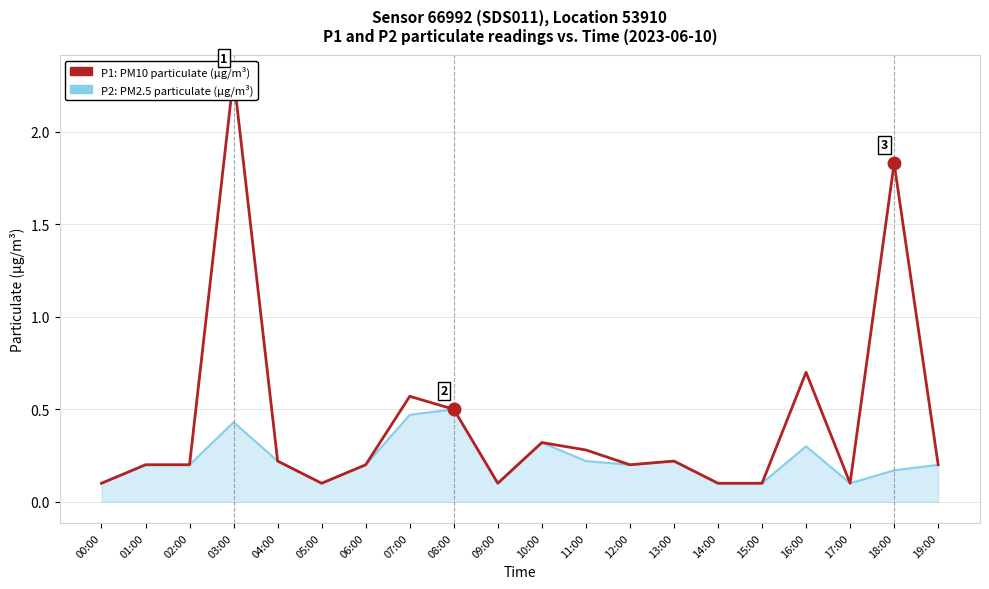

Which series changed the most between 08:00 and 19:00?

P2 line